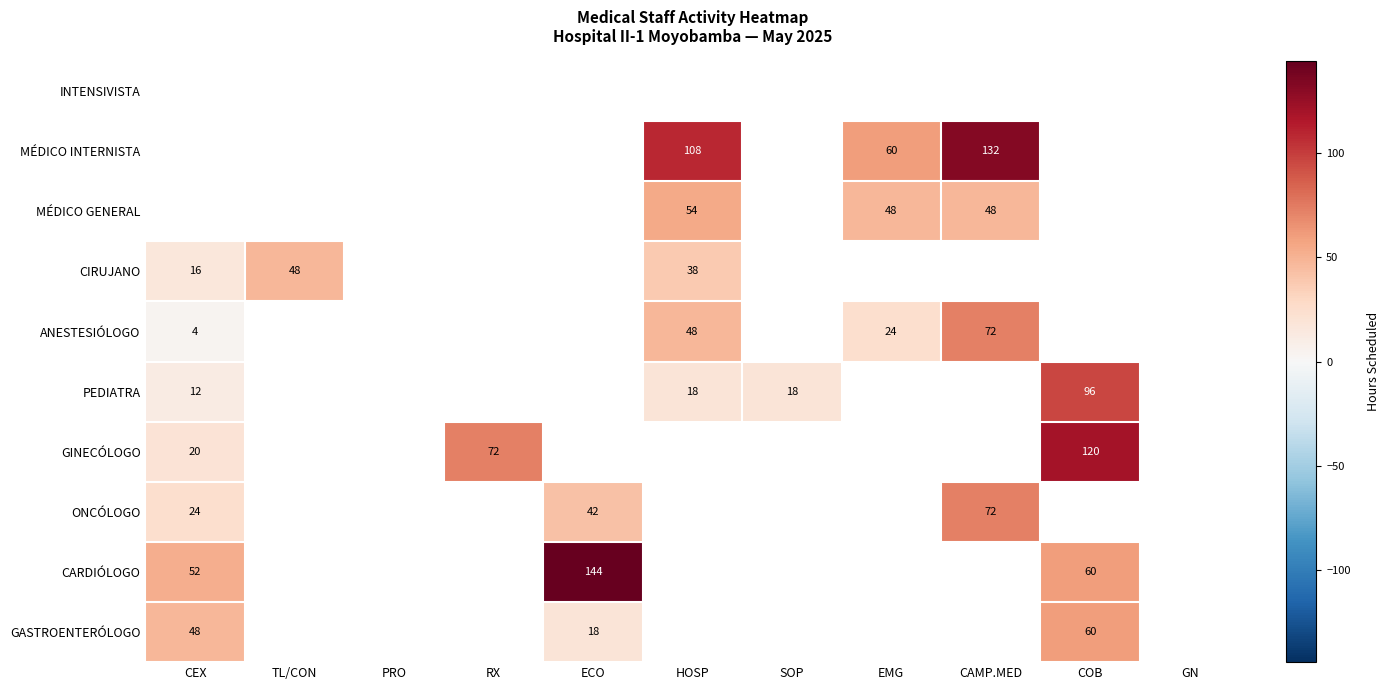

True or false: GINECÓLOGO has a value of 120 at COB.

True